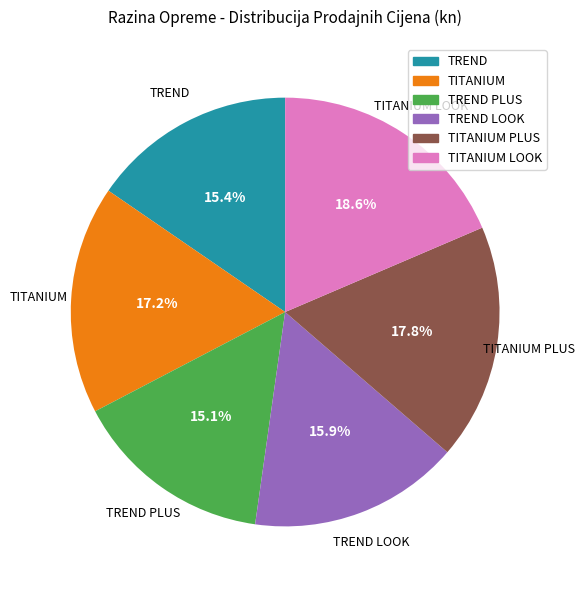

Is there a majority slice in this chart?

No